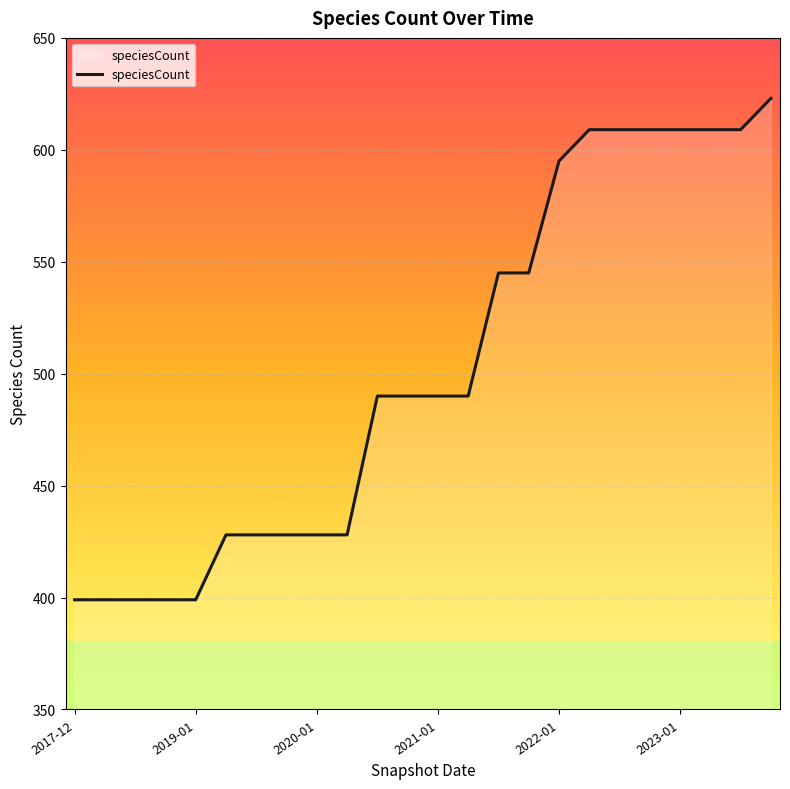

What is the difference between the maximum and minimum values?

224